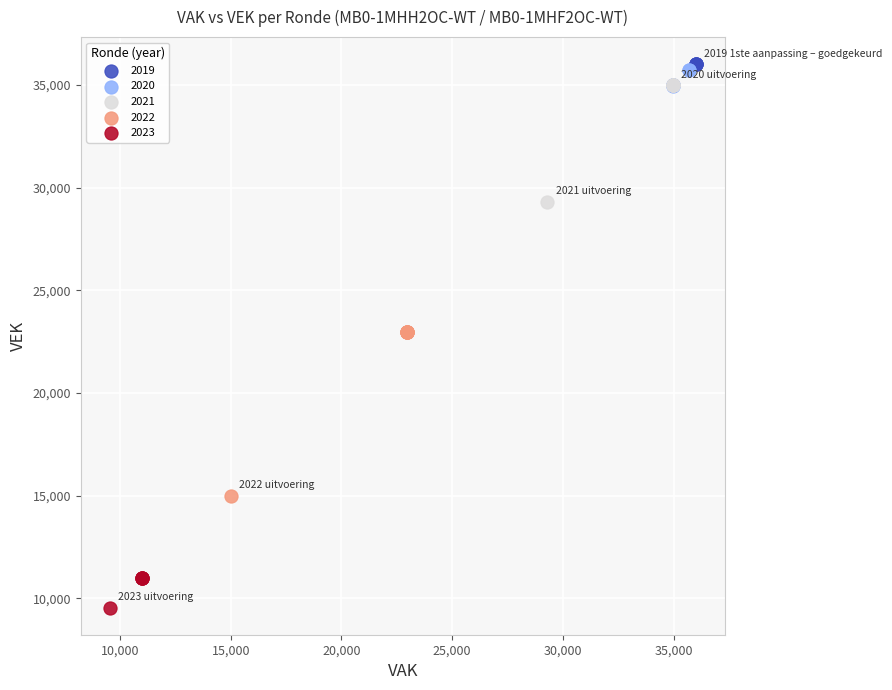

Which series reaches the minimum Y coordinate?

2023